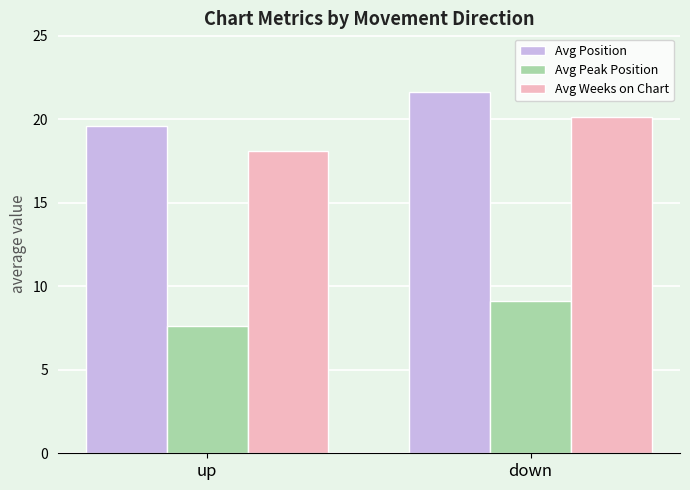

What is the difference between the maximum and minimum values in the Avg Peak Position series?

1.5